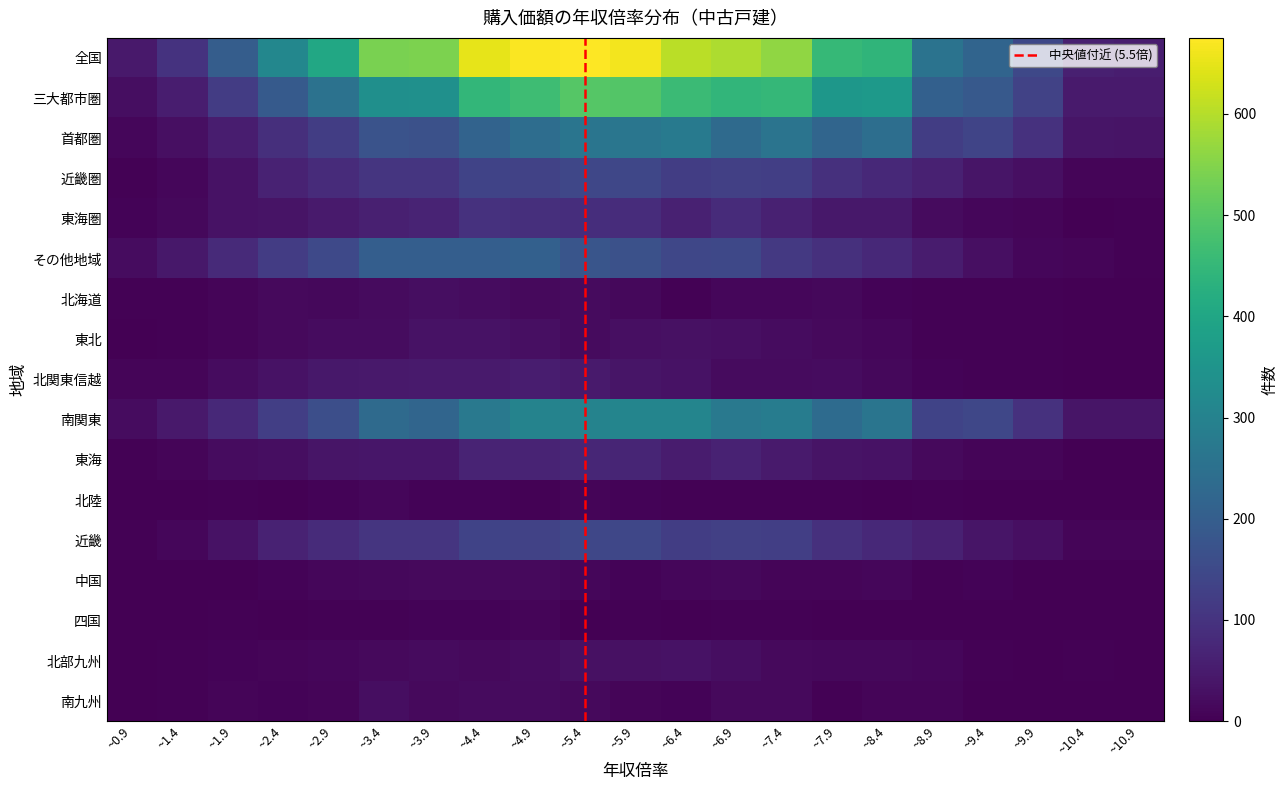

What is the difference between the second highest and minimum values in the 近畿圏 series?

140